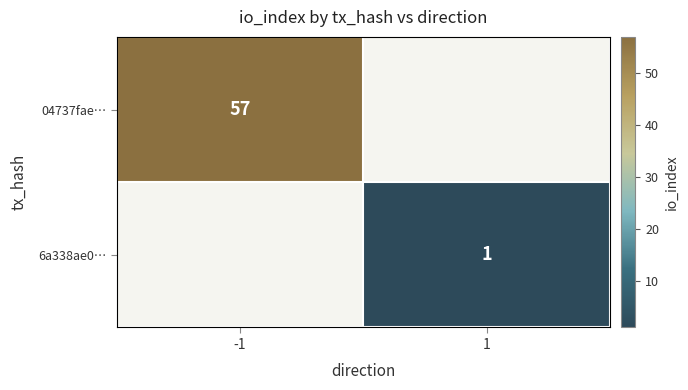

Which has a higher value, 1 or -1?

-1